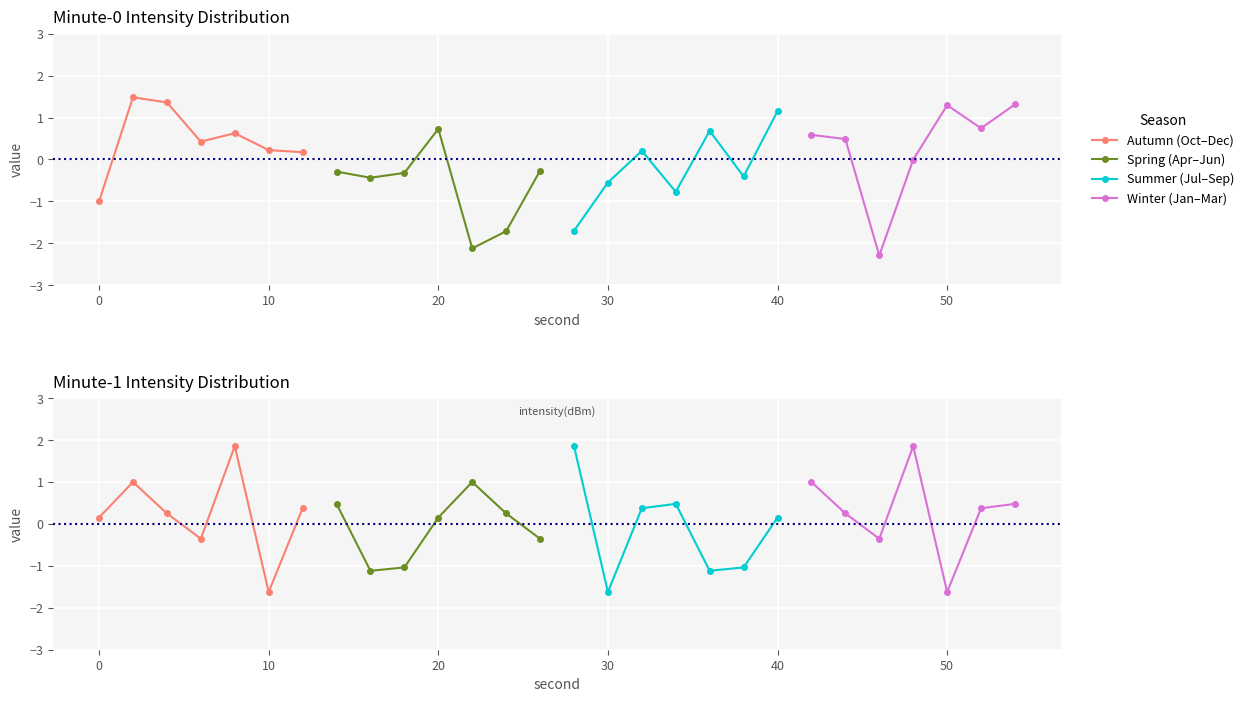

What is the lowest value of the Spring (Apr–Jun) series?

-1.1